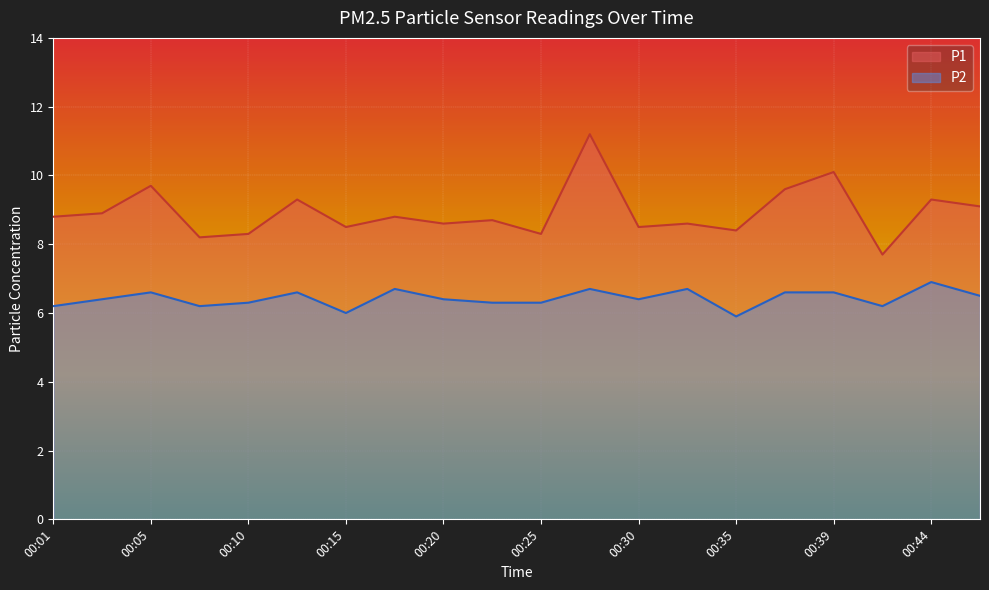

In P2, how many points are higher than both neighbors (excluding endpoints)?

6